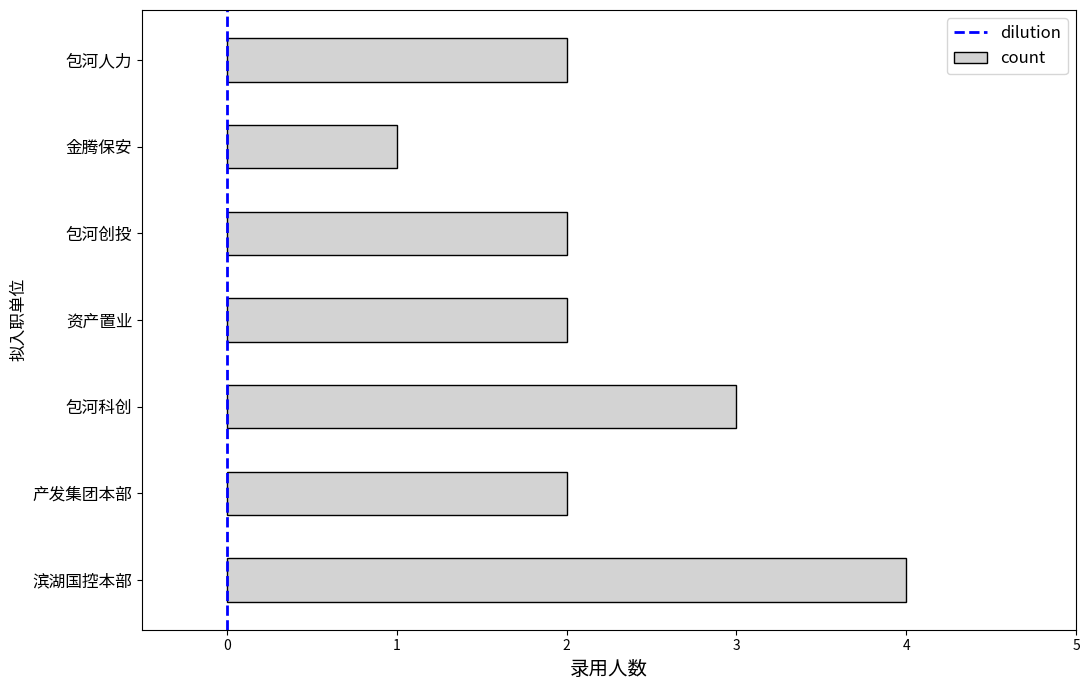

Read the value at 包河创投.

2